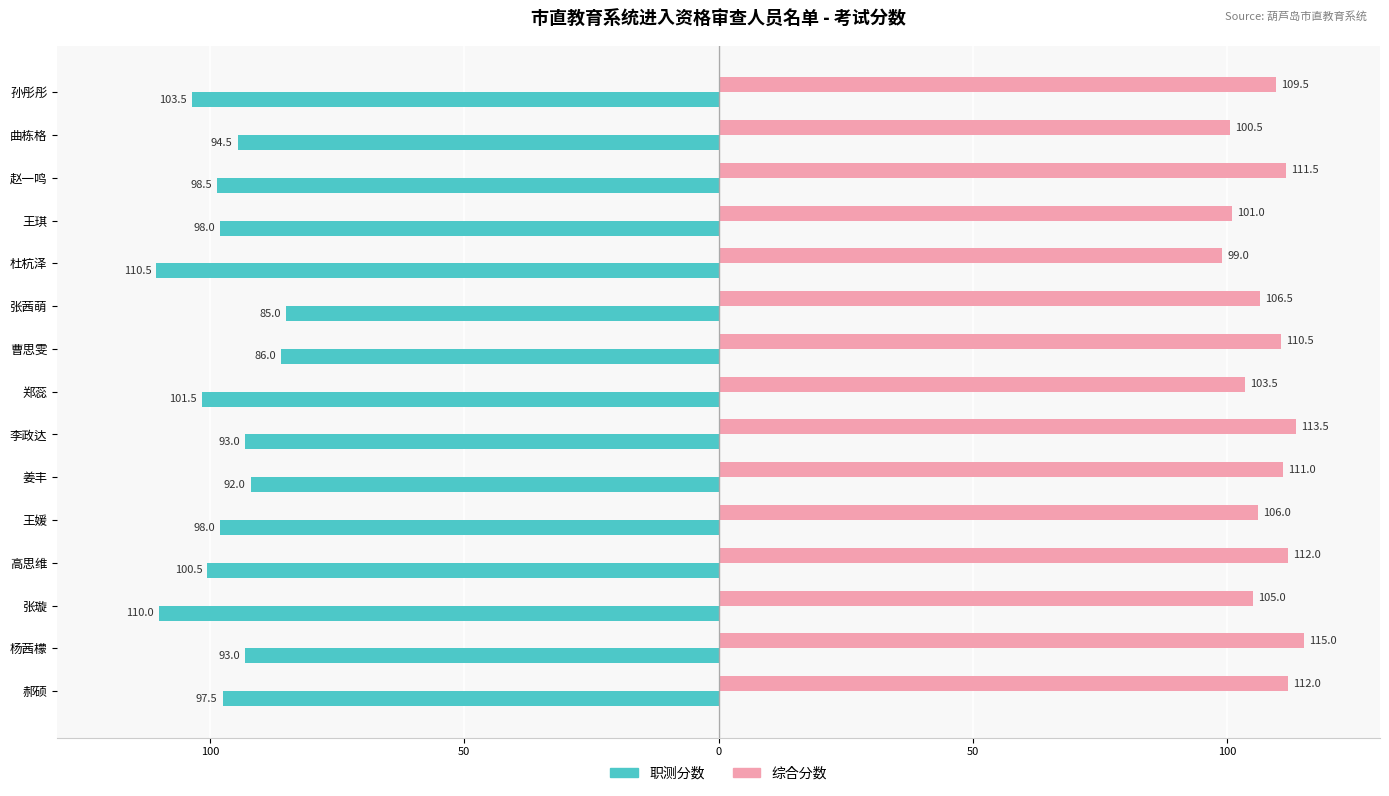

What is the value of the 综合分数 bar at the 10th from the left?

106.5